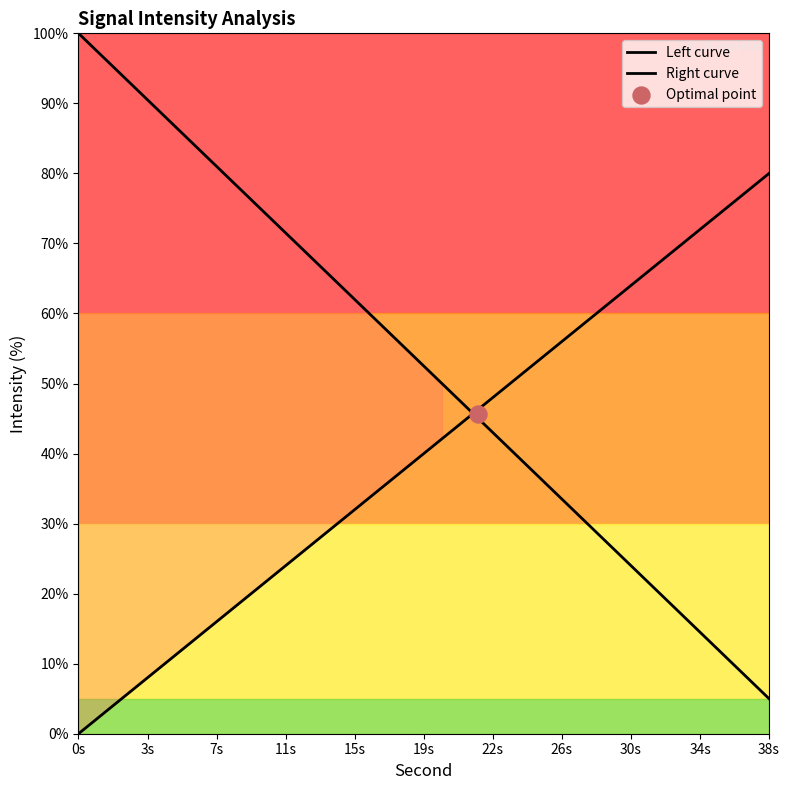

At how many categories does at least one series exceed 5?

20